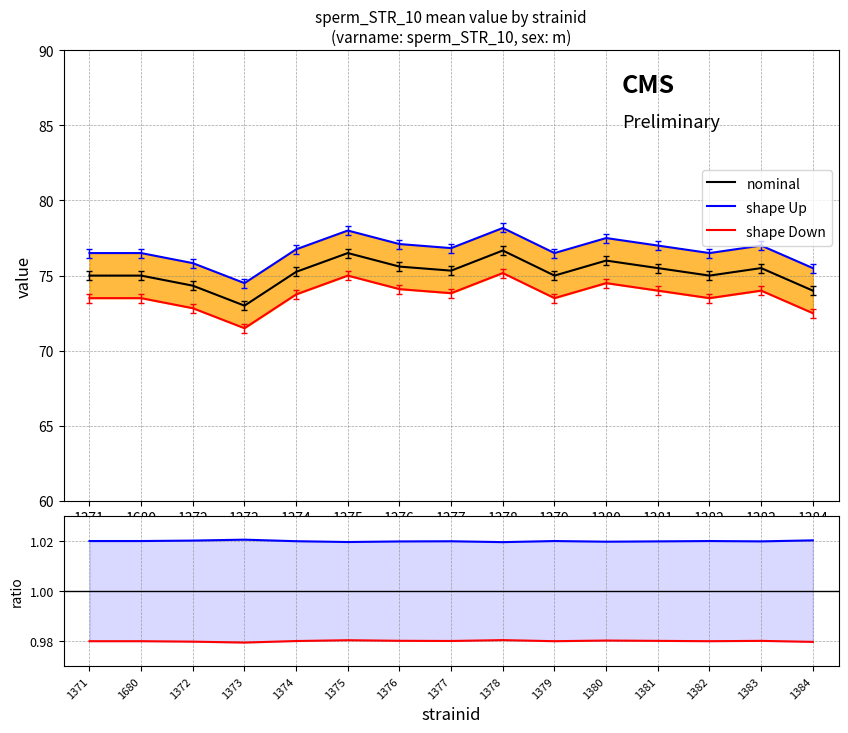

What is the label of the 5th point from the right?

1380